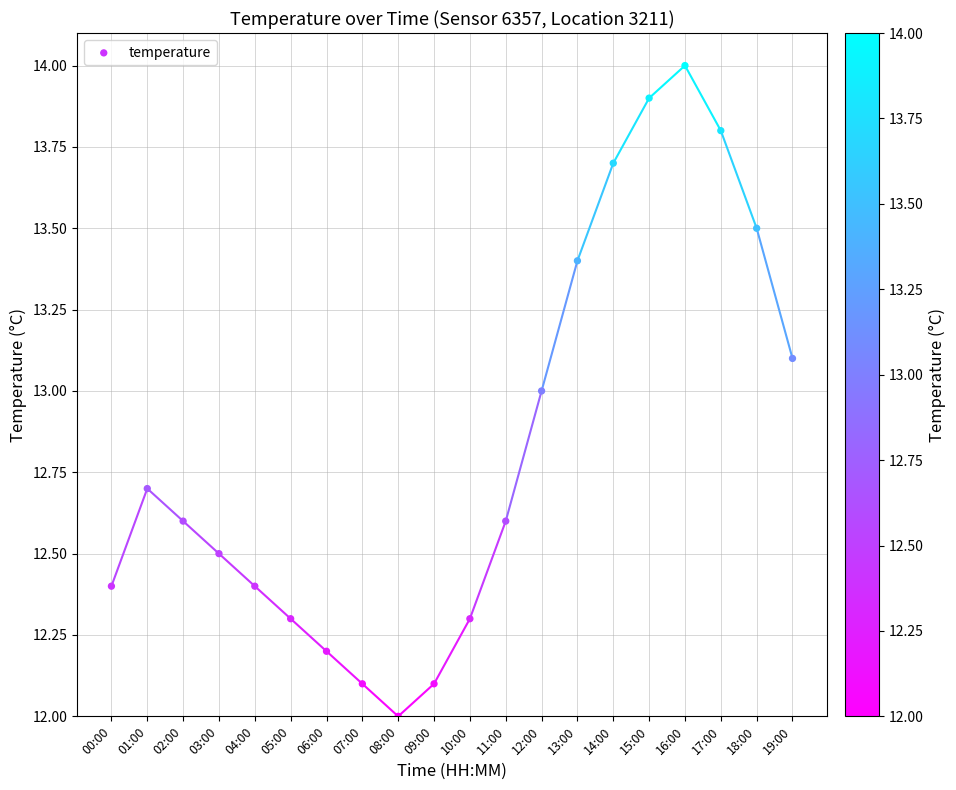

What is the range of Y values (max minus min)?

2.0